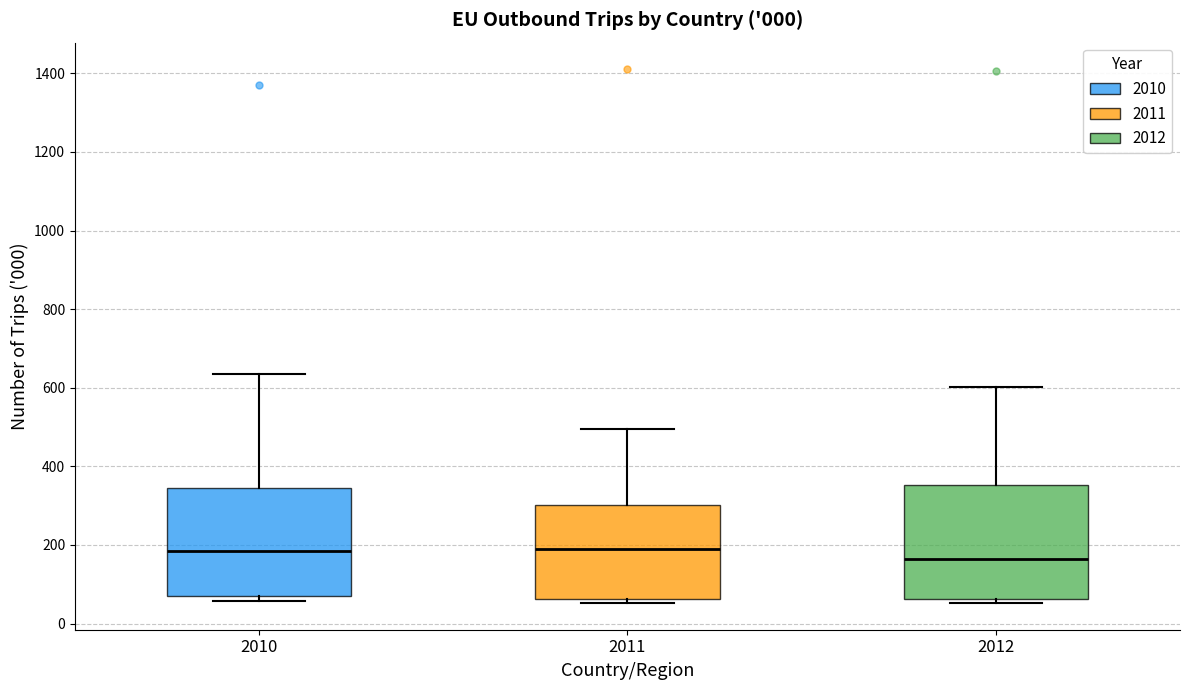

Which box has the lowest median line?

2012